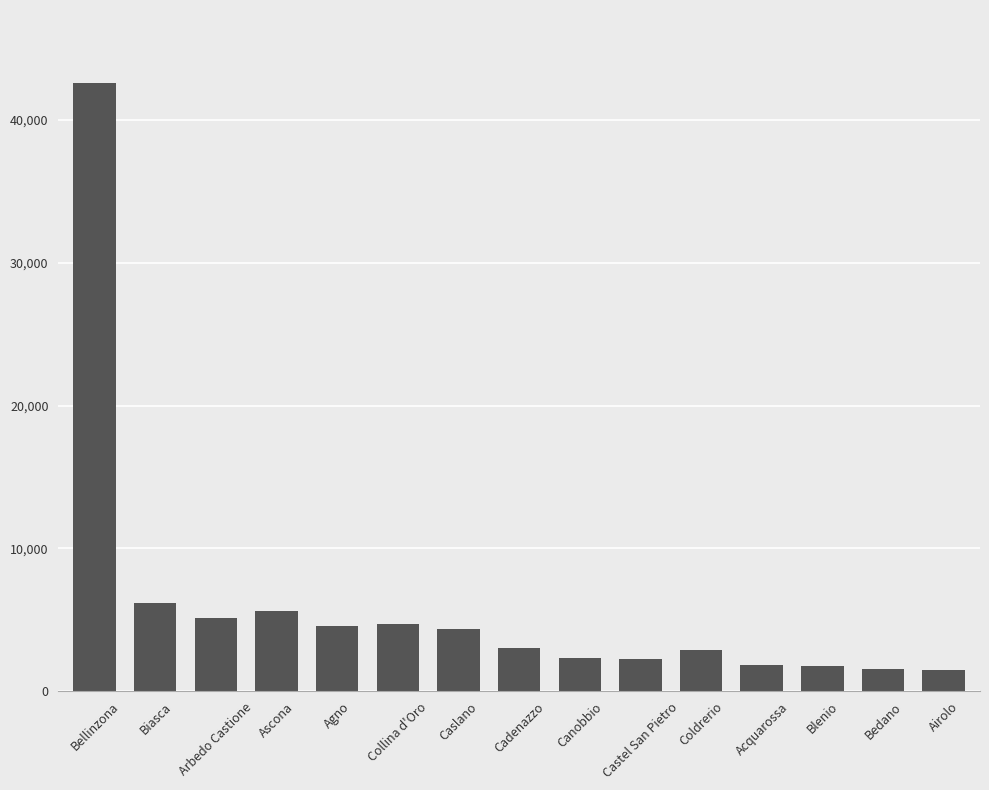

What is the sum of all values?

90325